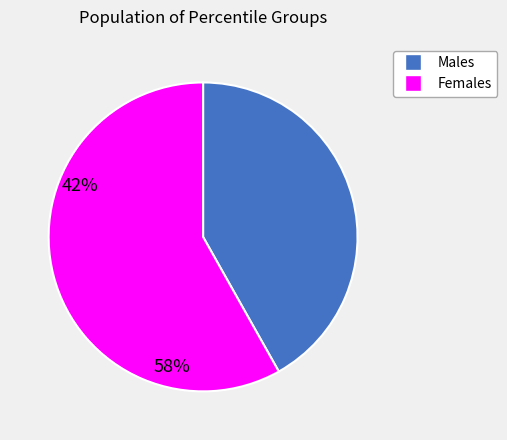

Is there a majority slice in this chart?

Yes